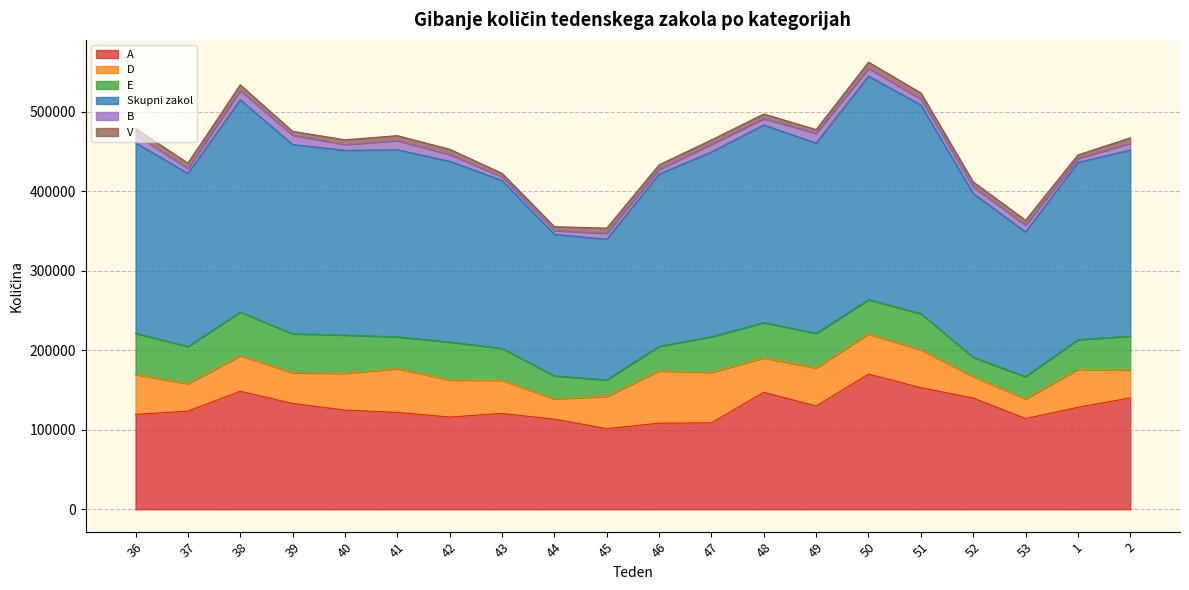

What is the approximate value of V at 42?

6629